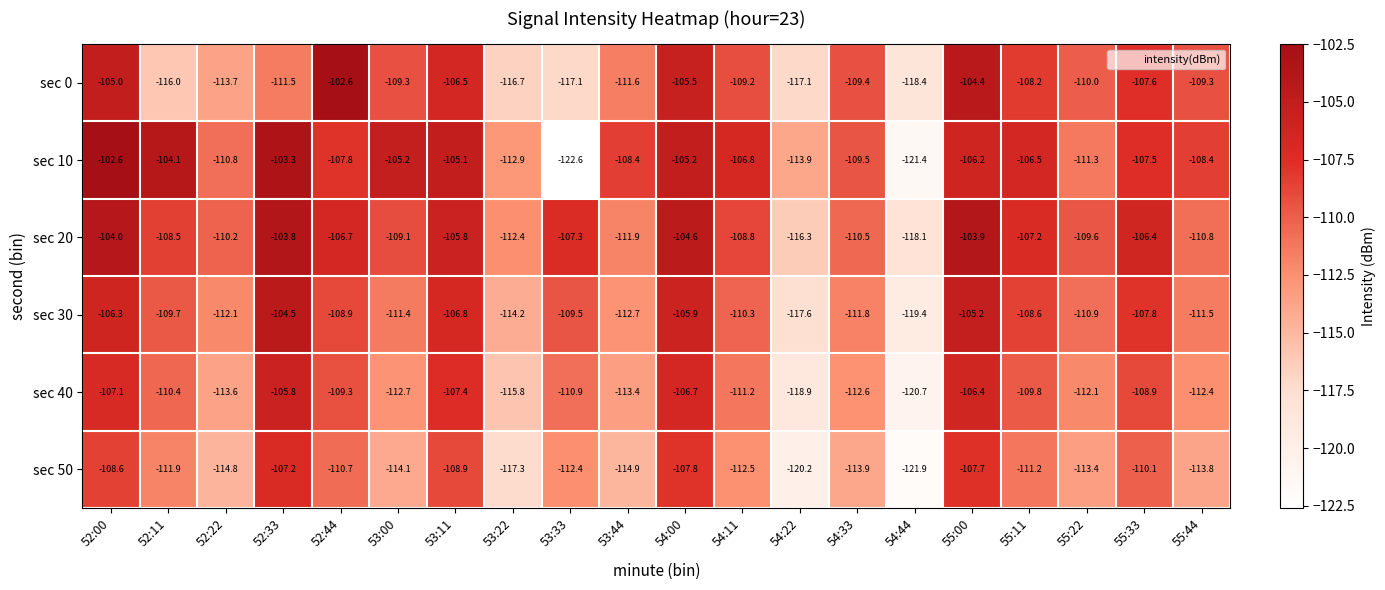

What is the total value across all series at 54:22?

-704.0